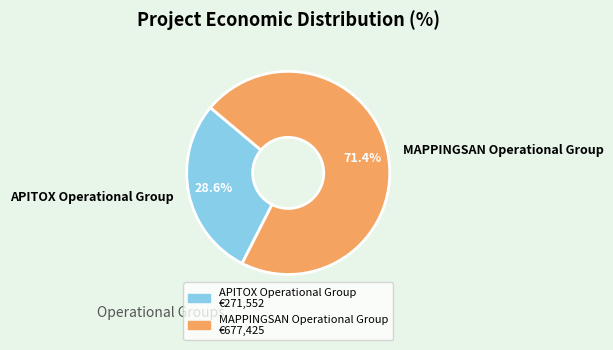

Is it true that MAPPINGSAN Operational Group is 71% of the pie?

True